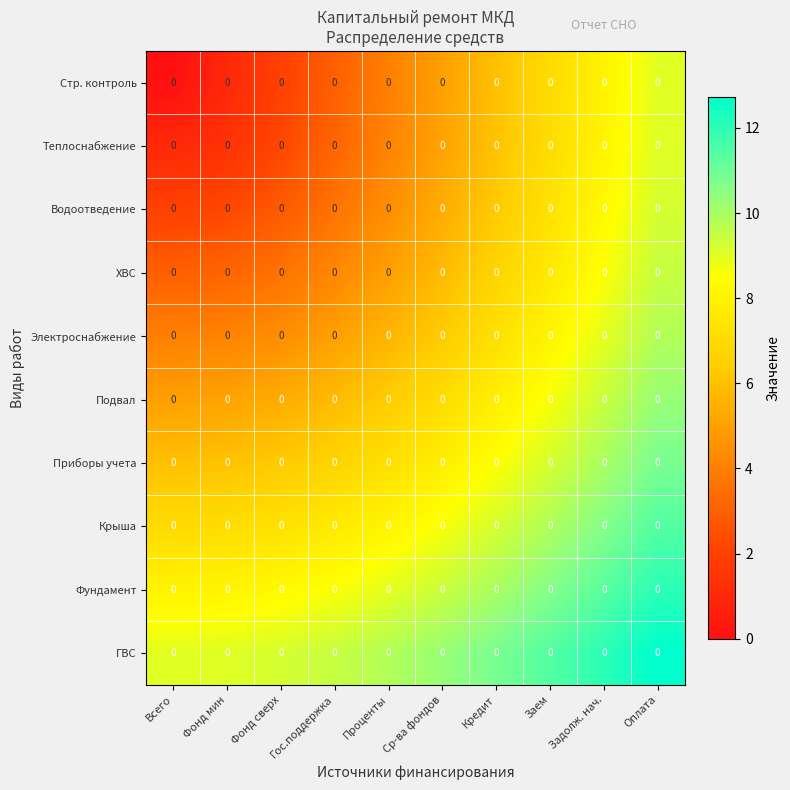

At which label does ХВС reach its minimum?

Всего